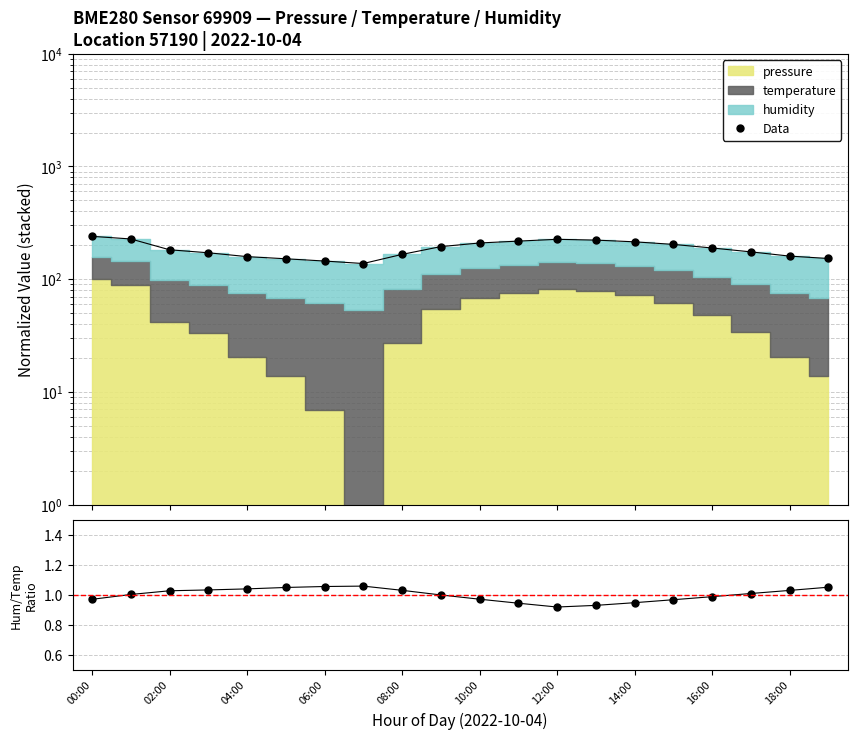

Is the value of Hum/(Temp×10) at 17 greater than the value of Data at 14?

No